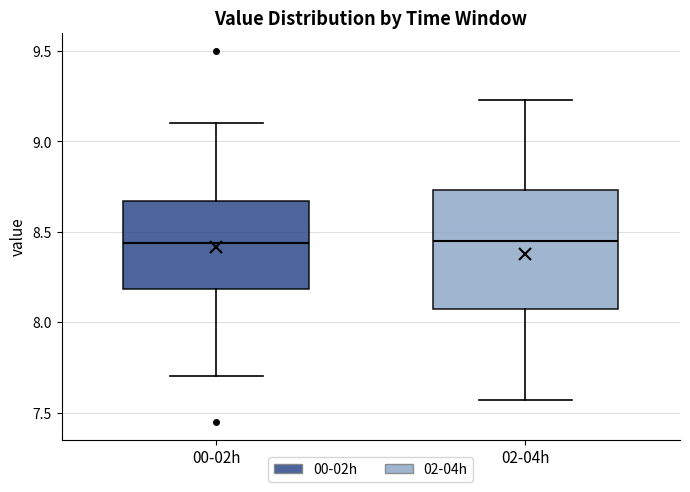

Which box is the tallest, from its lower edge to its upper edge?

02-04h